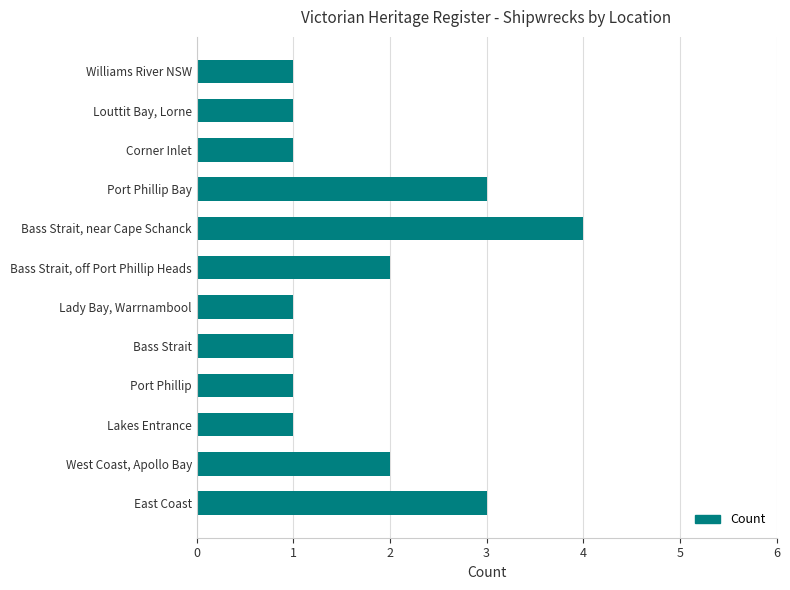

What is the difference between the maximum and minimum values?

3